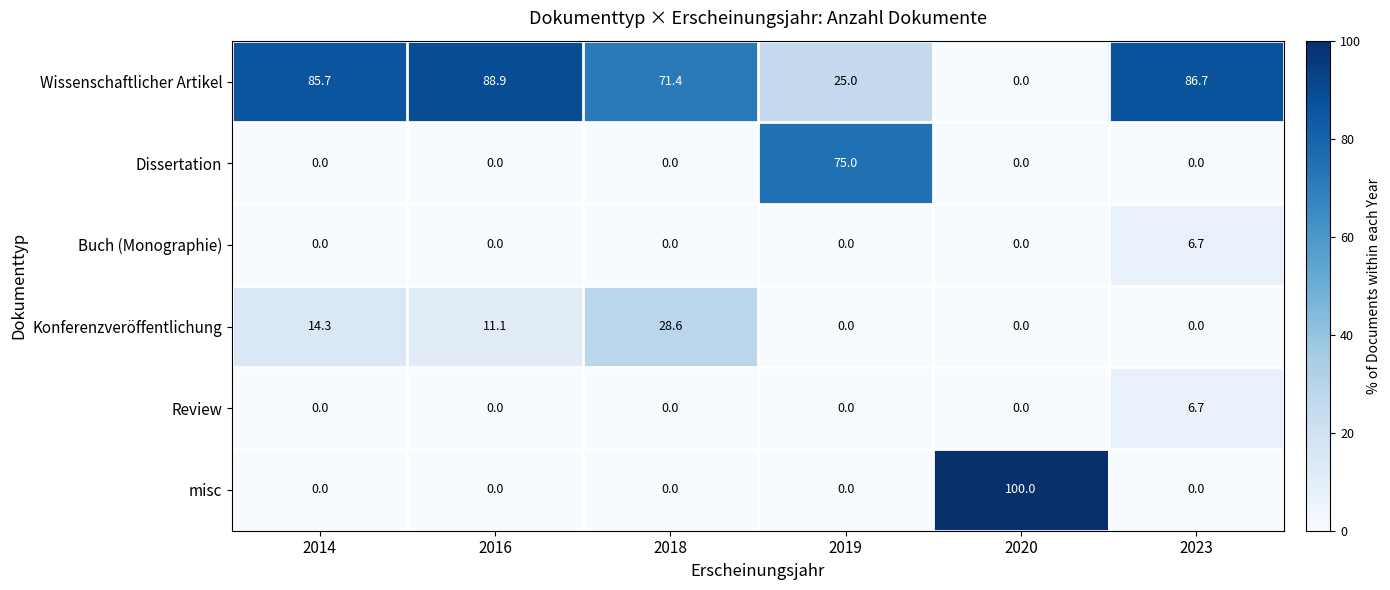

What is the difference between the second highest and second lowest values in the Konferenzveröffentlichung series?

14.3